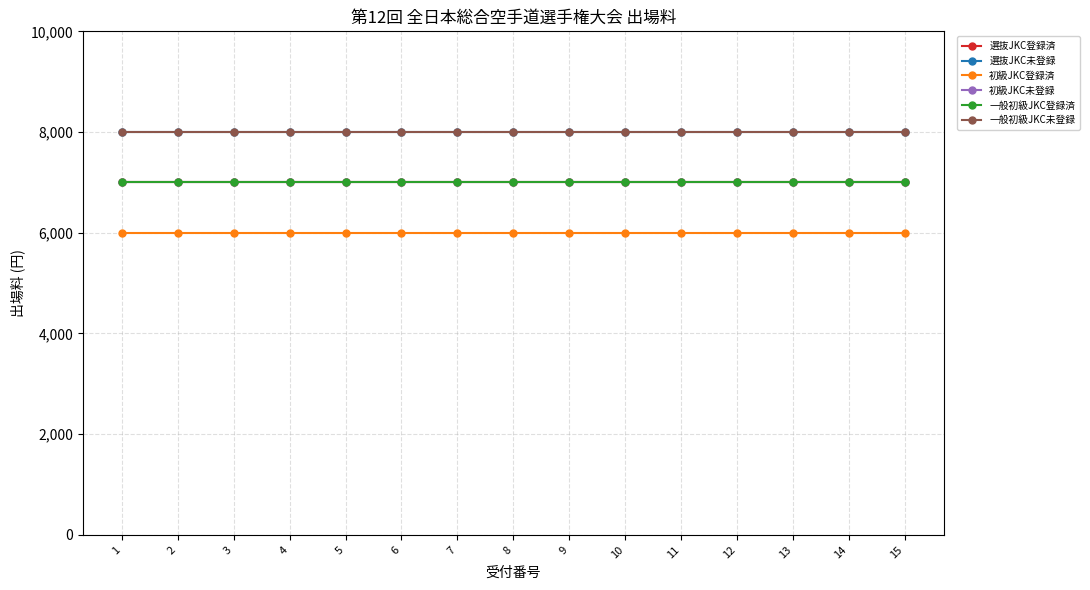

What is the approximate value of 初級JKC未登録 at 5?

7000